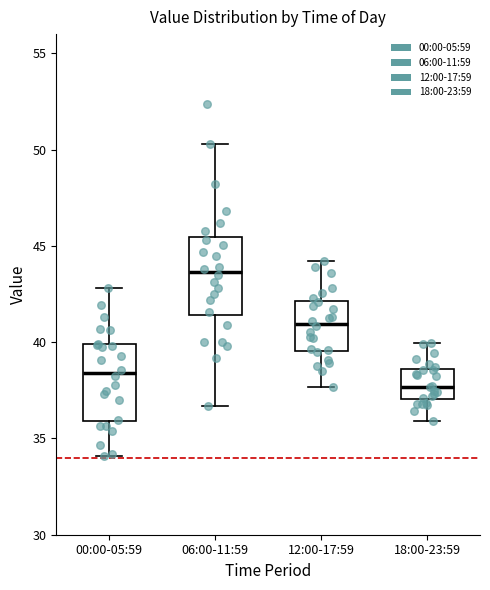

Where does the lower whisker of the box for 18:00-23:59 end on the y-axis? The values are not printed on the chart, so give them approximately, as read against the axis.

36.0